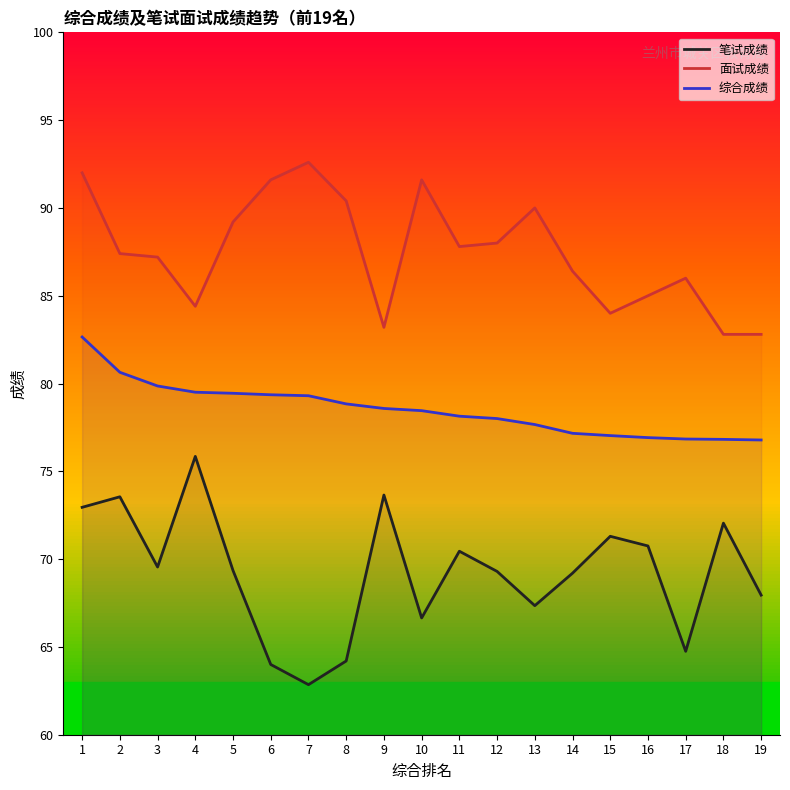

How many distinct data groups are displayed?

3